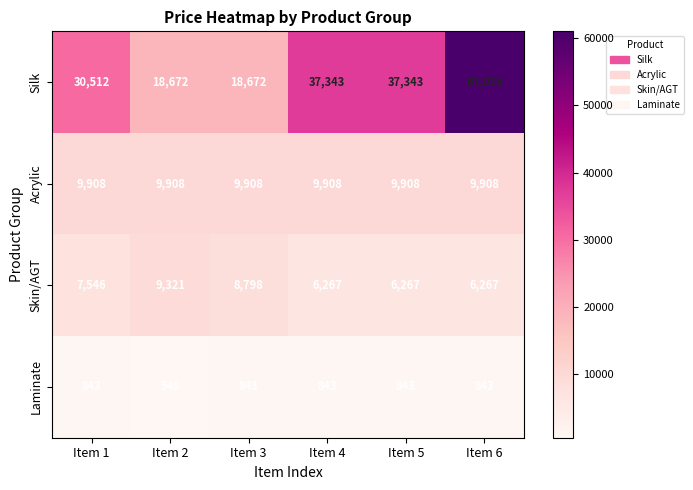

Reading left to right, extract all data points from this chart.

Silk: Item 1=30512	Item 2=18672	Item 3=18672	Item 4=37343	Item 5=37343	Item 6=61025
Acrylic: Item 1=9908	Item 2=9908	Item 3=9908	Item 4=9908	Item 5=9908	Item 6=9908
Skin/AGT: Item 1=7546	Item 2=9321	Item 3=8798	Item 4=6267	Item 5=6267	Item 6=6267
Laminate: Item 1=843	Item 2=548	Item 3=843	Item 4=843	Item 5=843	Item 6=843